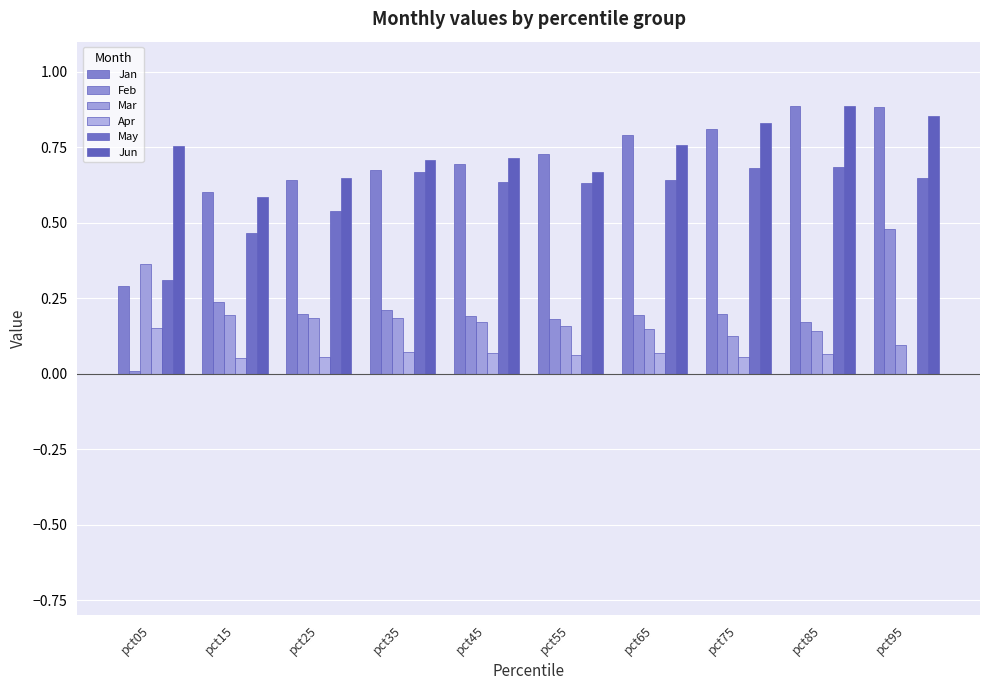

Between pct95 and pct15, which is larger?

pct95